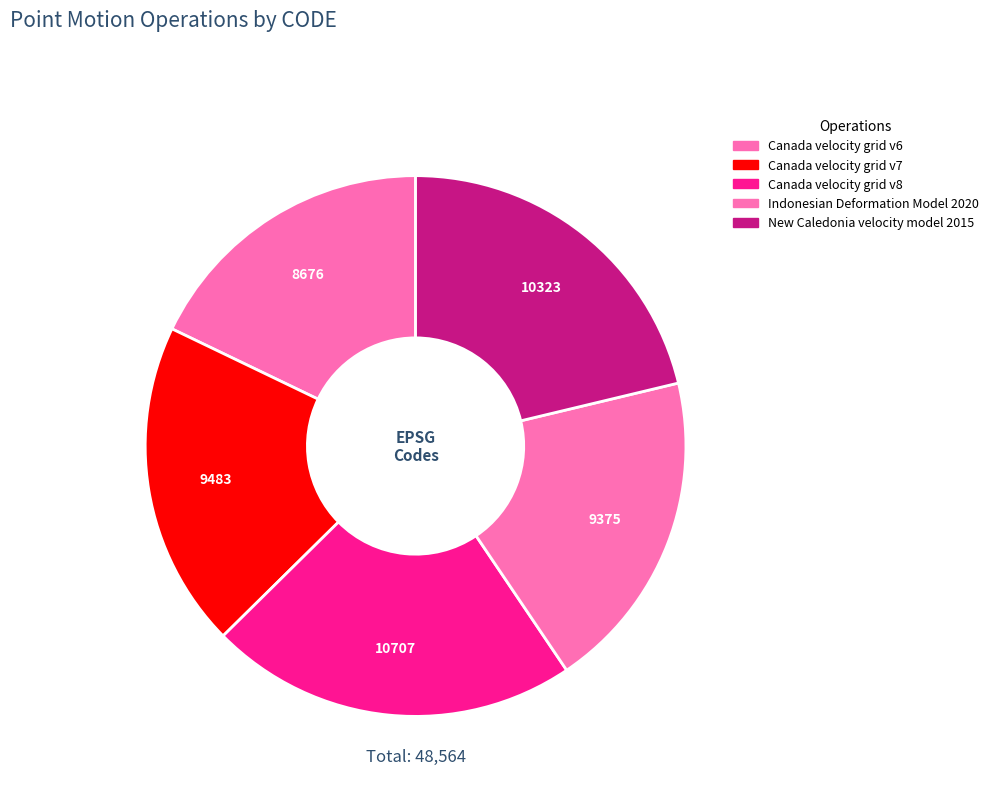

How many slices are in this pie chart?

5